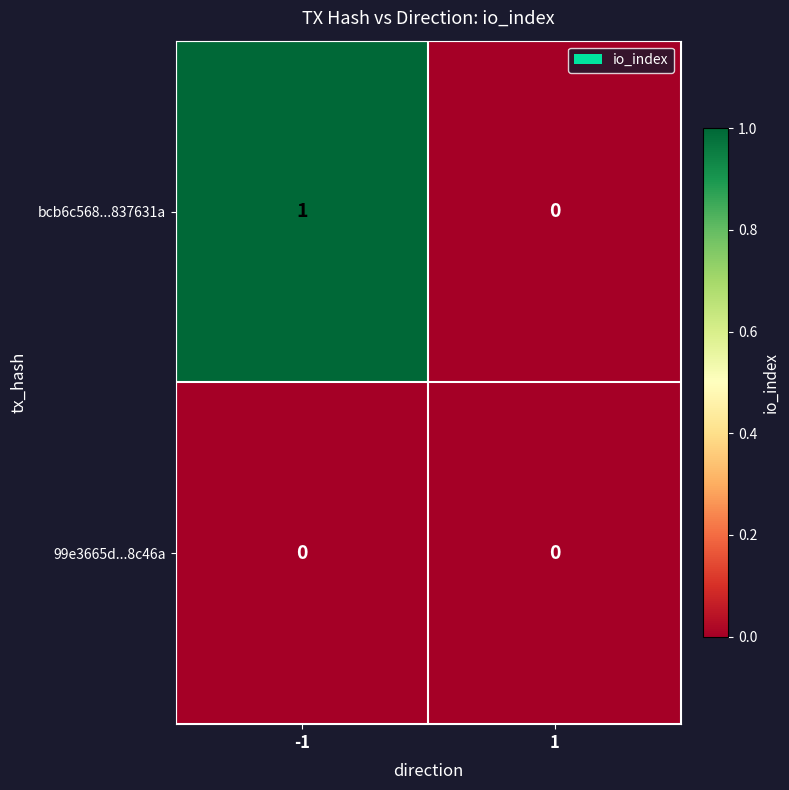

List the series in order of their peak value, highest first.

bcb6c568...837631a, 99e3665d...8c46a